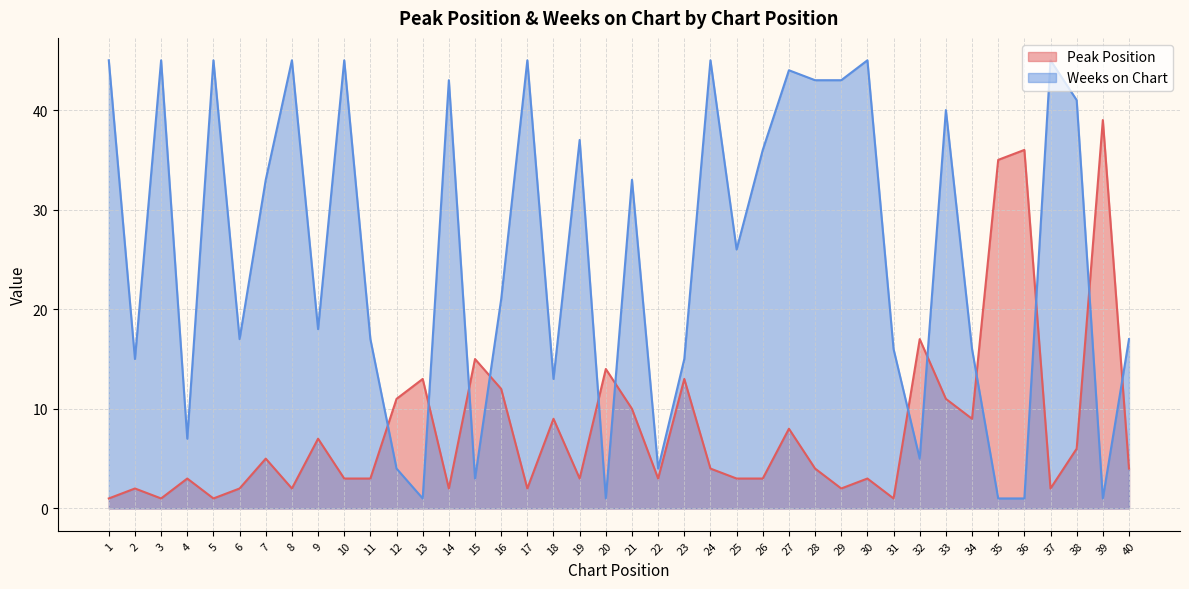

What is the difference between the highest and lowest values at 25?

23